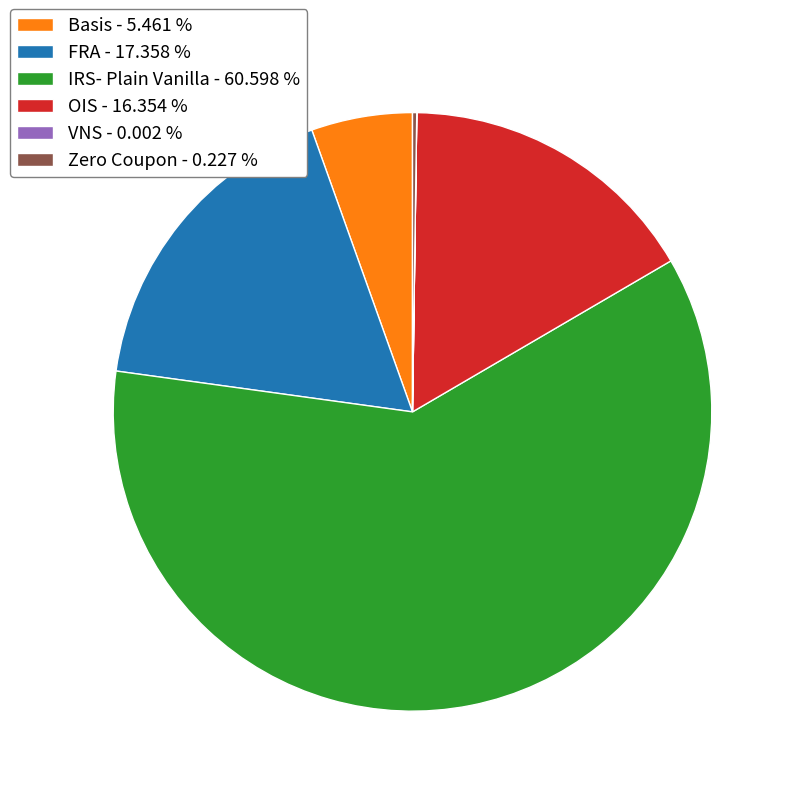

Which slice represents more than half of the pie?

IRS- Plain Vanilla